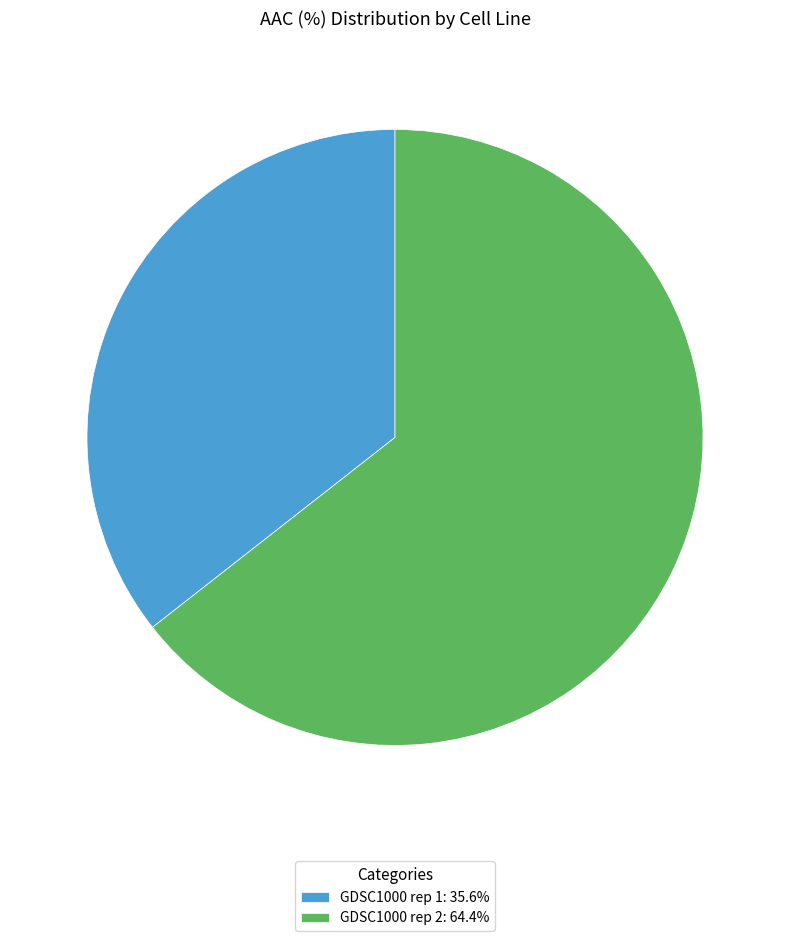

What is the largest slice in the pie chart?

GDSC1000 rep 2